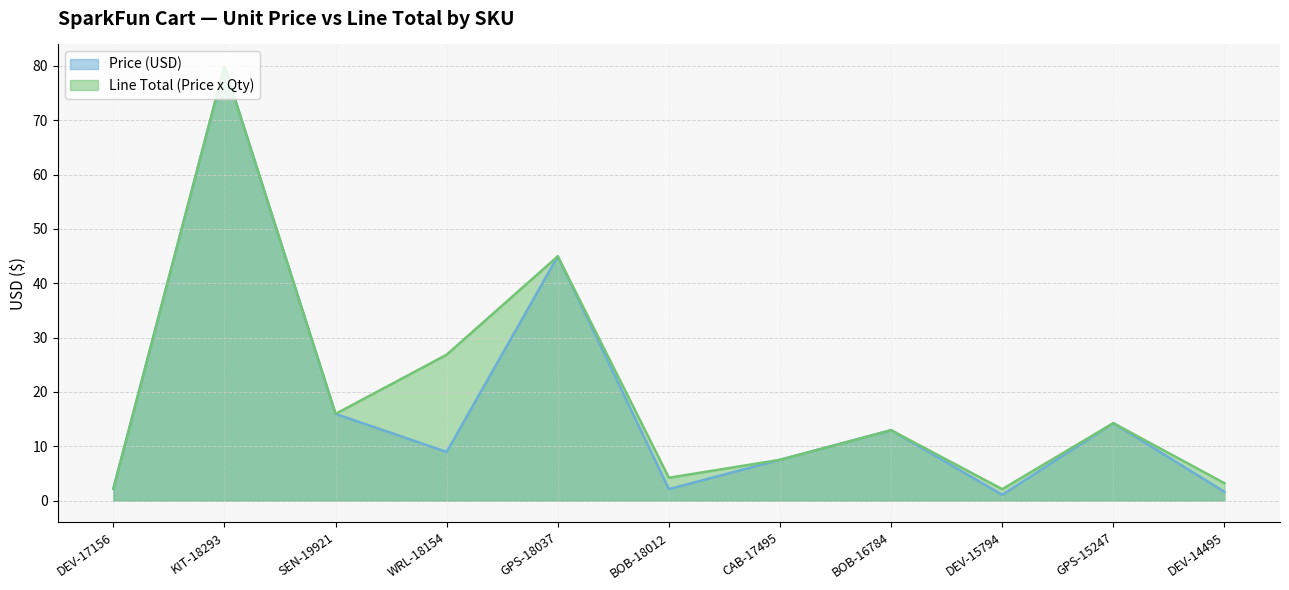

What are all the series names shown in the legend?

Price (USD), Line Total (Price x Qty)